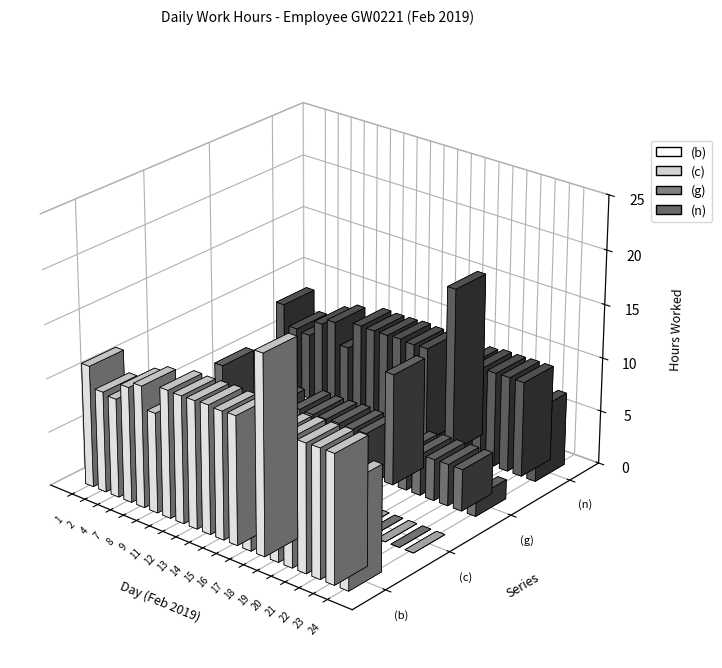

Are the bars horizontal?

No